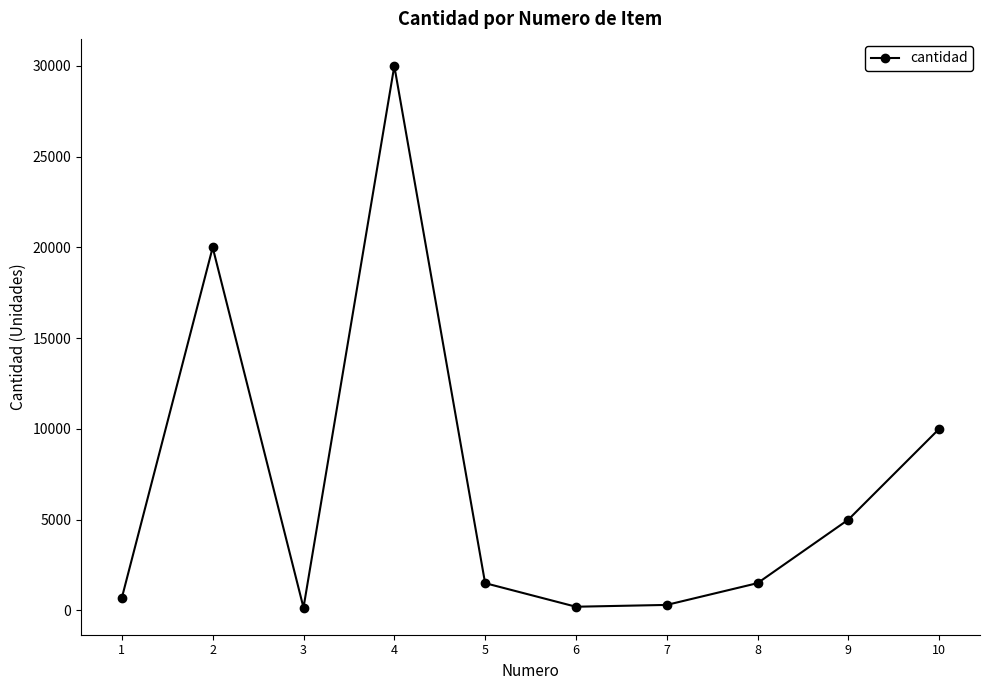

Count the number of data series in this chart.

1